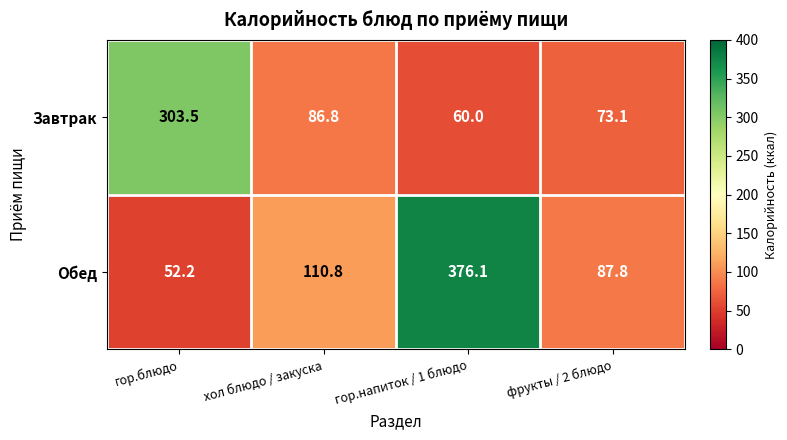

Which series has the largest total across all categories?

Обед